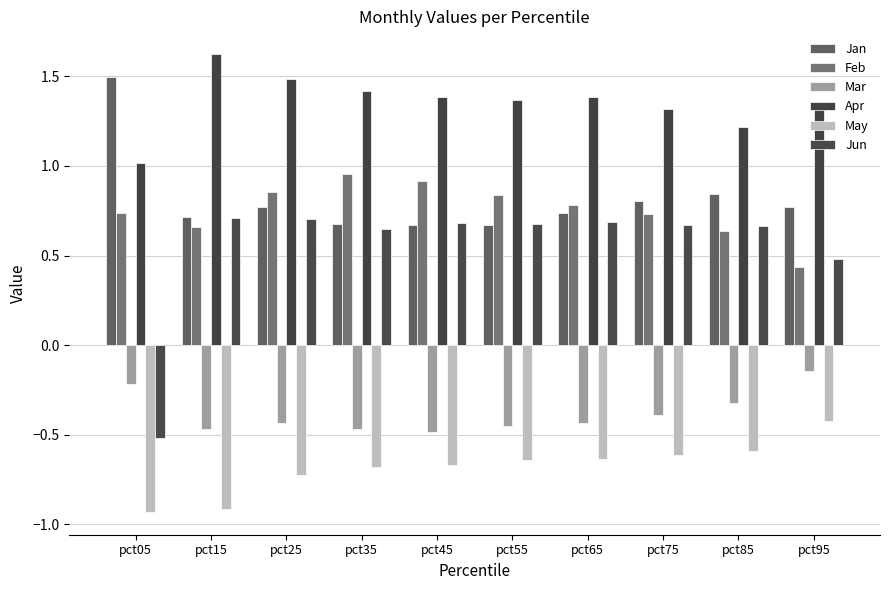

Are the bars horizontal?

No